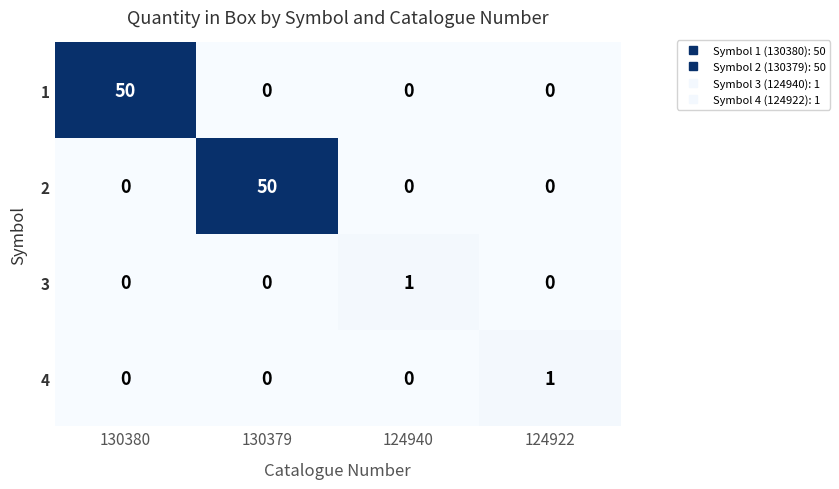

What is the difference between the maximum and minimum values in the 2 series?

50